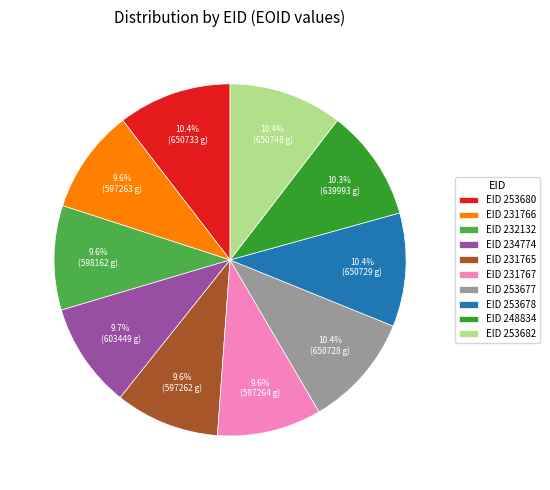

How many segments does this pie chart have?

10